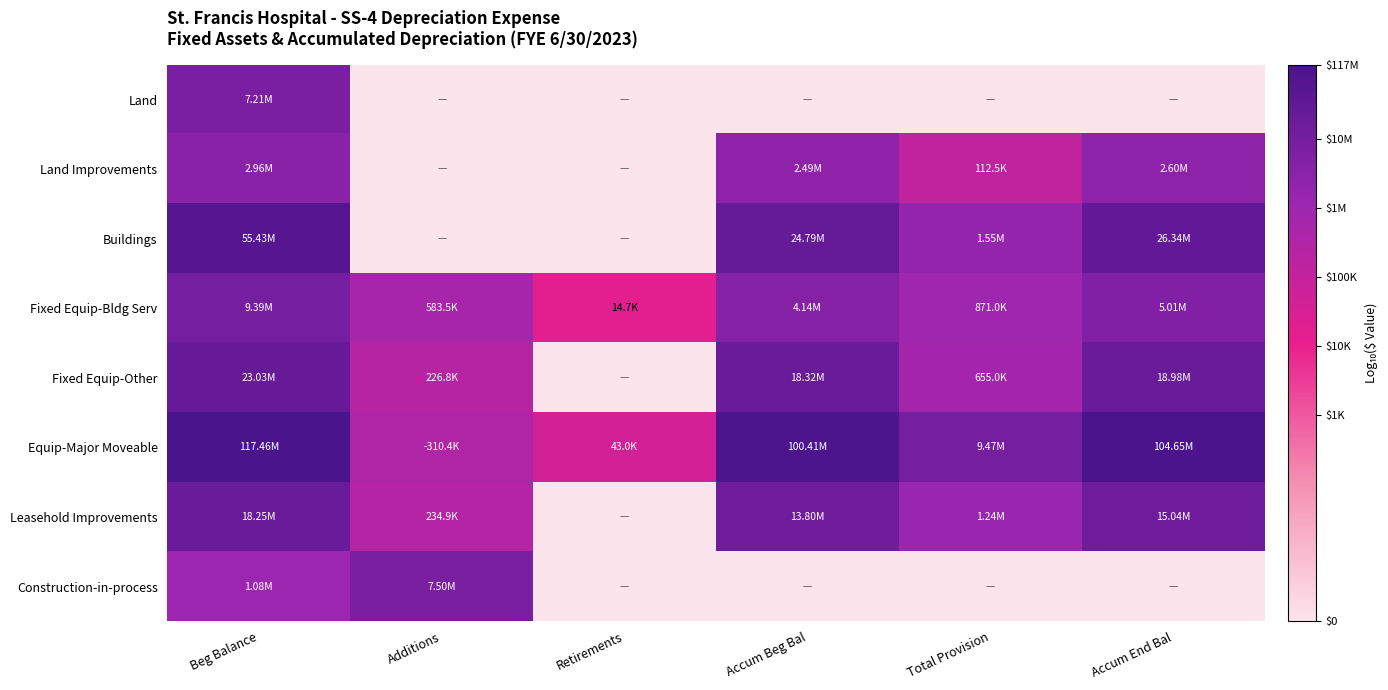

Which category has the highest value across all series?

Beg Balance